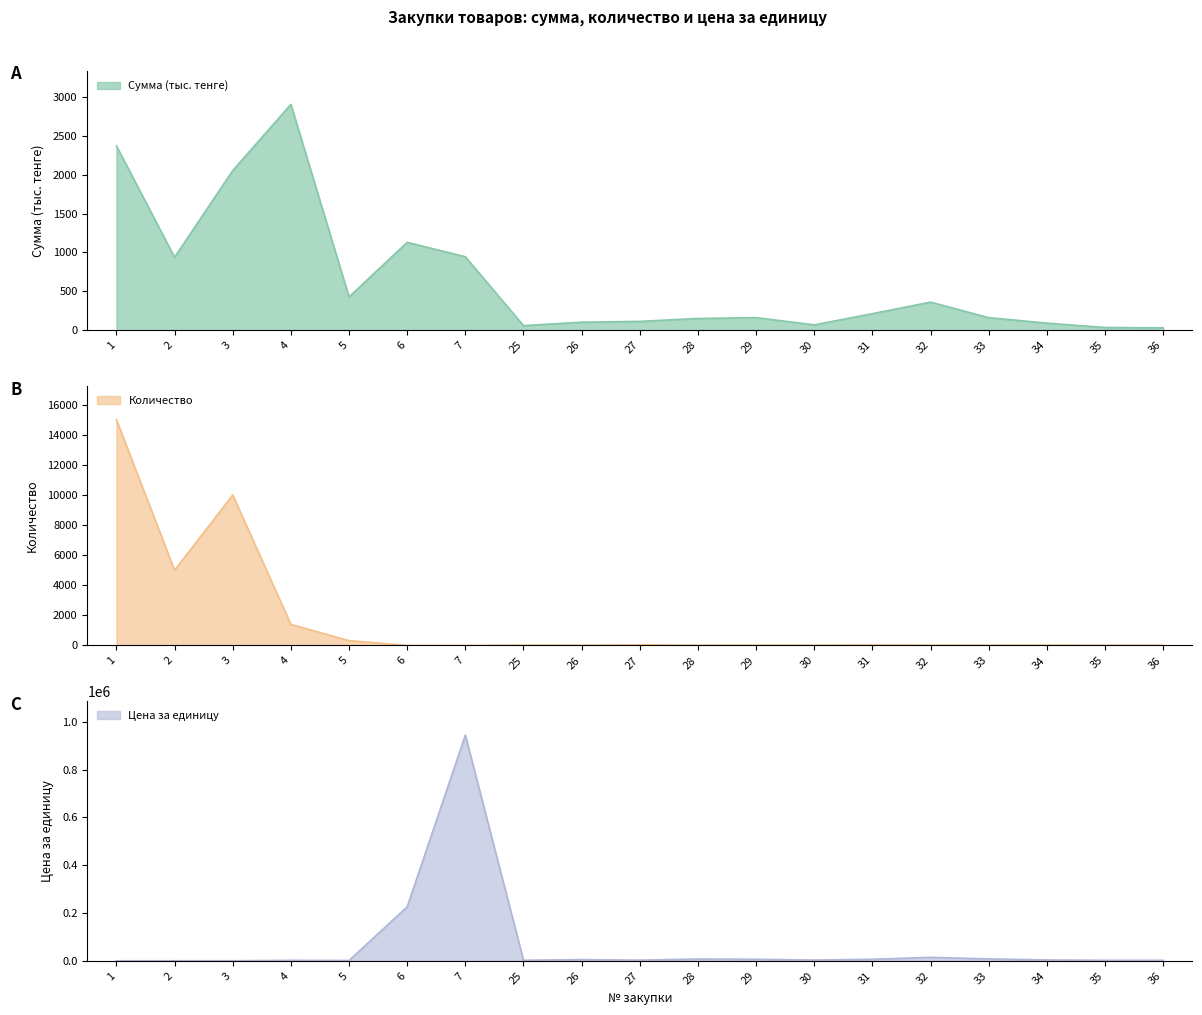

What is the spread (max minus min) of values at 5?

1013.0